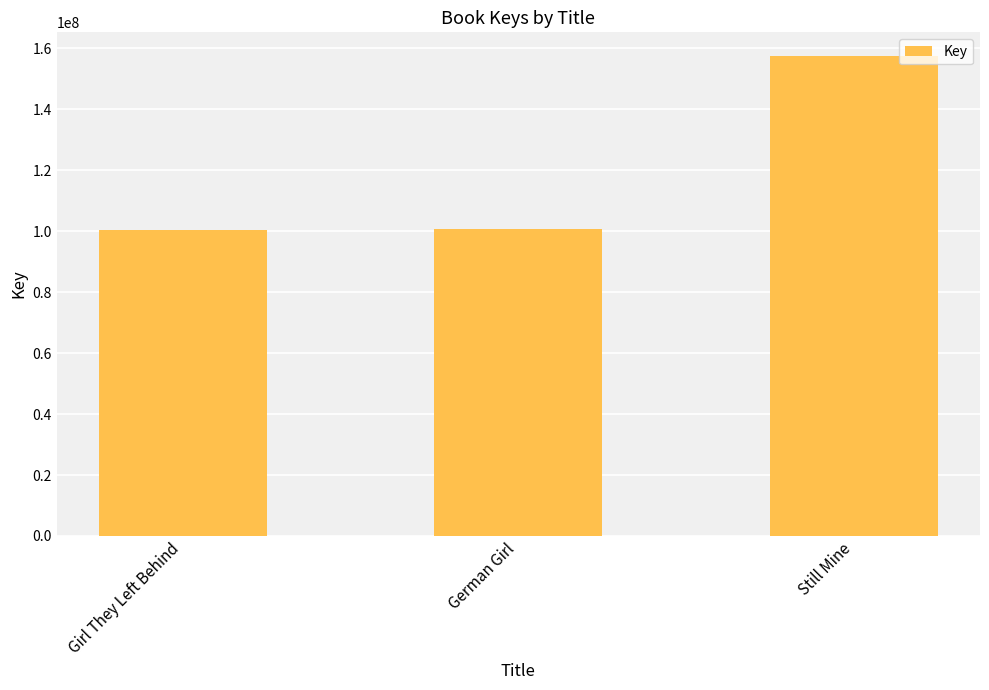

How many data points are less than 100837516?

1